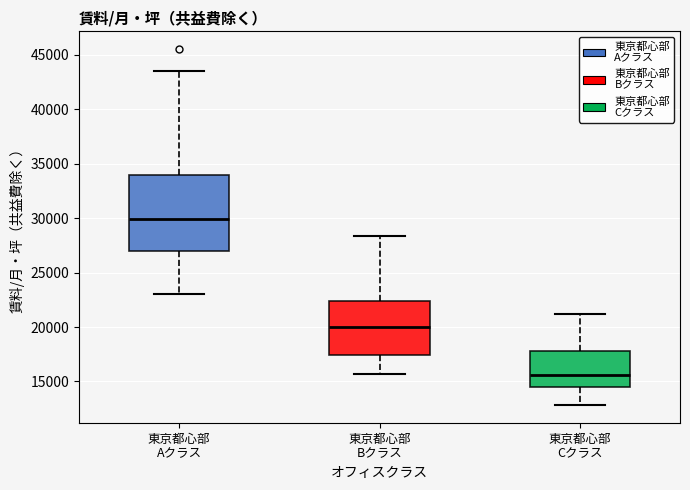

Where does the upper whisker of the box for 東京都心部 Cクラス end on the y-axis? The values are not printed on the chart, so give them approximately, as read against the axis.

21000